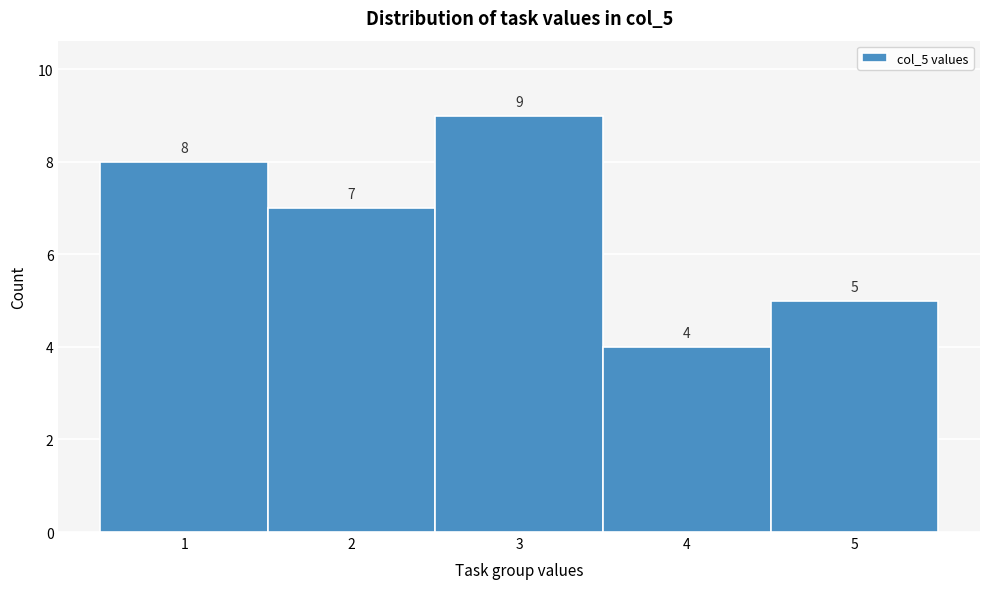

What is the height of the bar covering 4.5 to 5.5 on the x-axis?

5